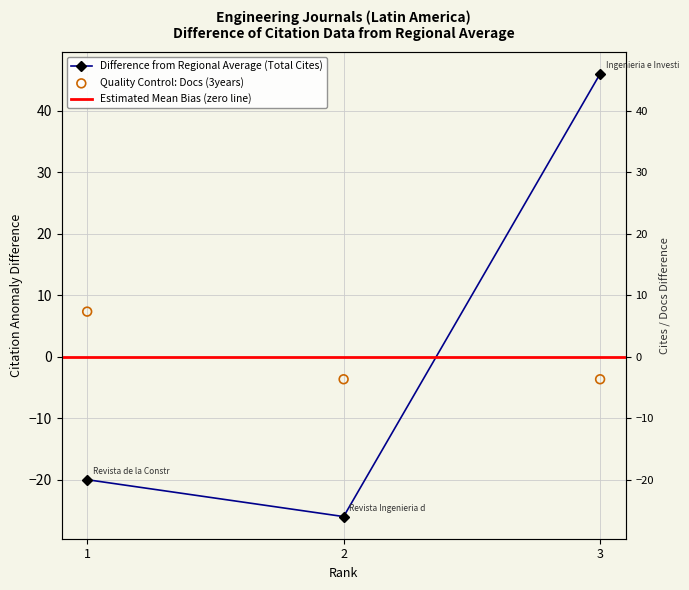

Which series has the largest Y range (max minus min)?

Total Refs.